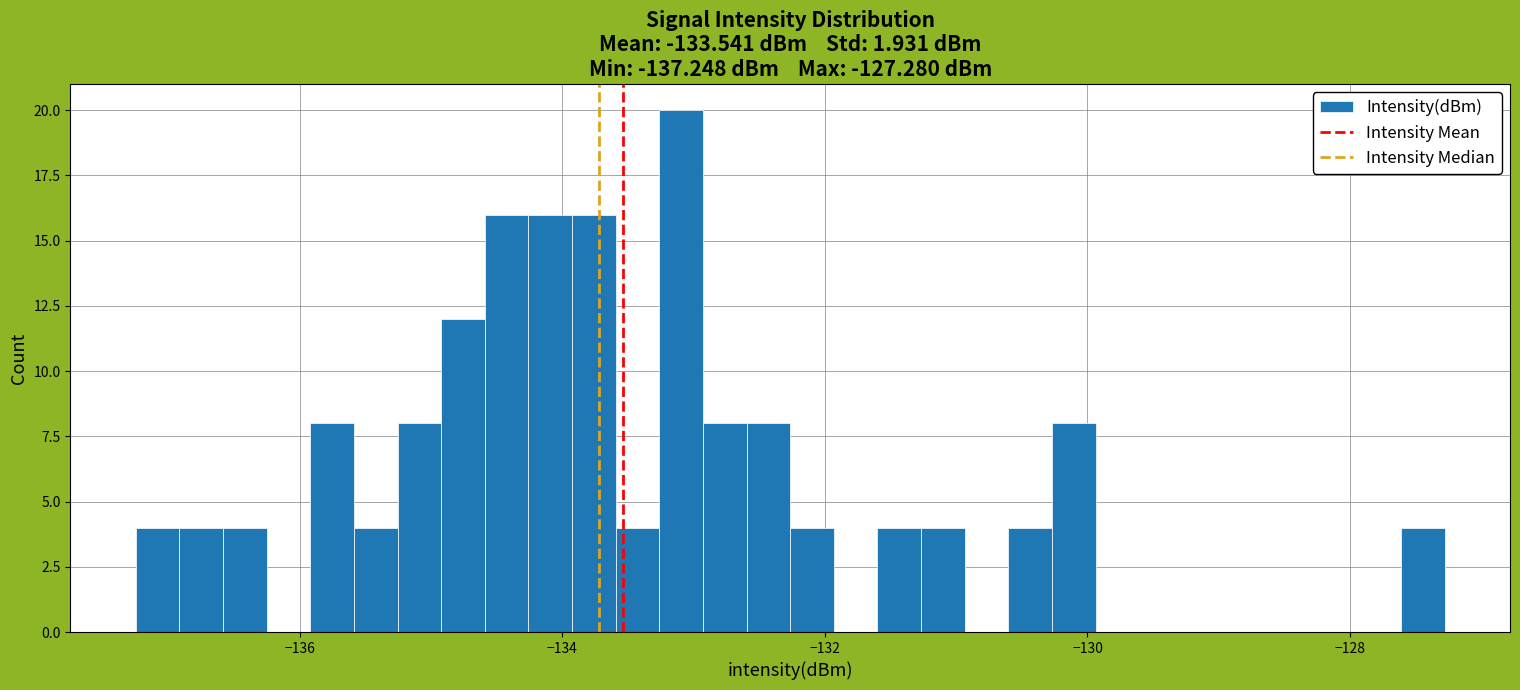

Around what value on the x-axis is the tallest bar? Give the approximate position of its centre, as read against the axis.

-133.0